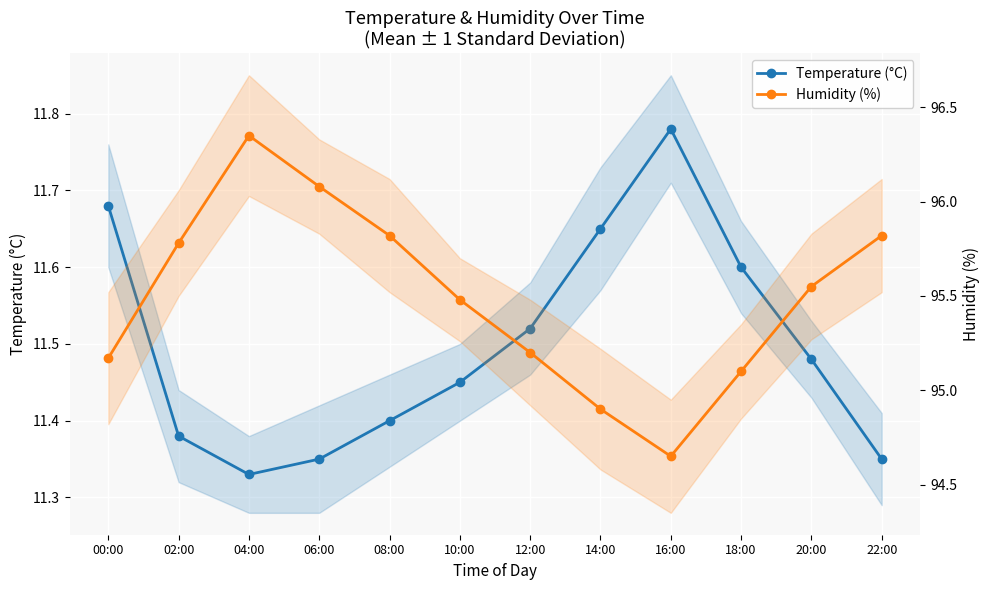

True or false: Humidity (%) and Temperature (°C) cross at least once.

False